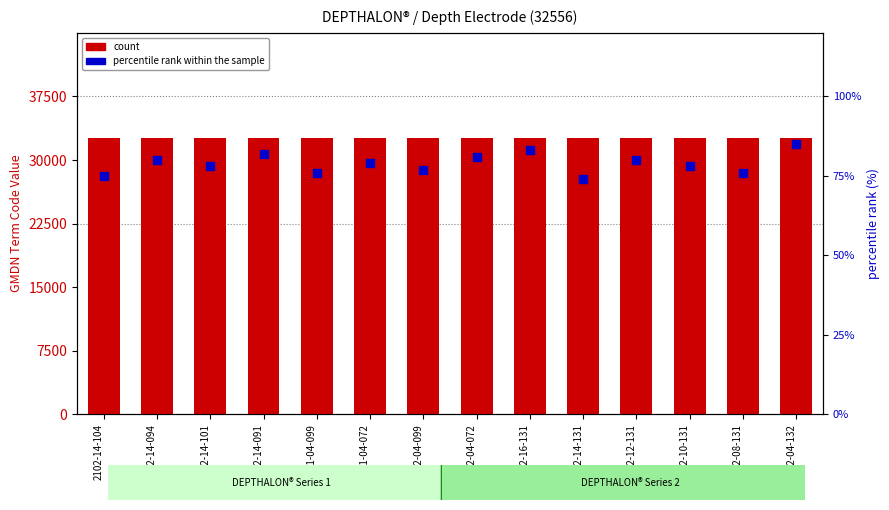

Which series has the largest Y range (max minus min)?

percentile rank within the sample